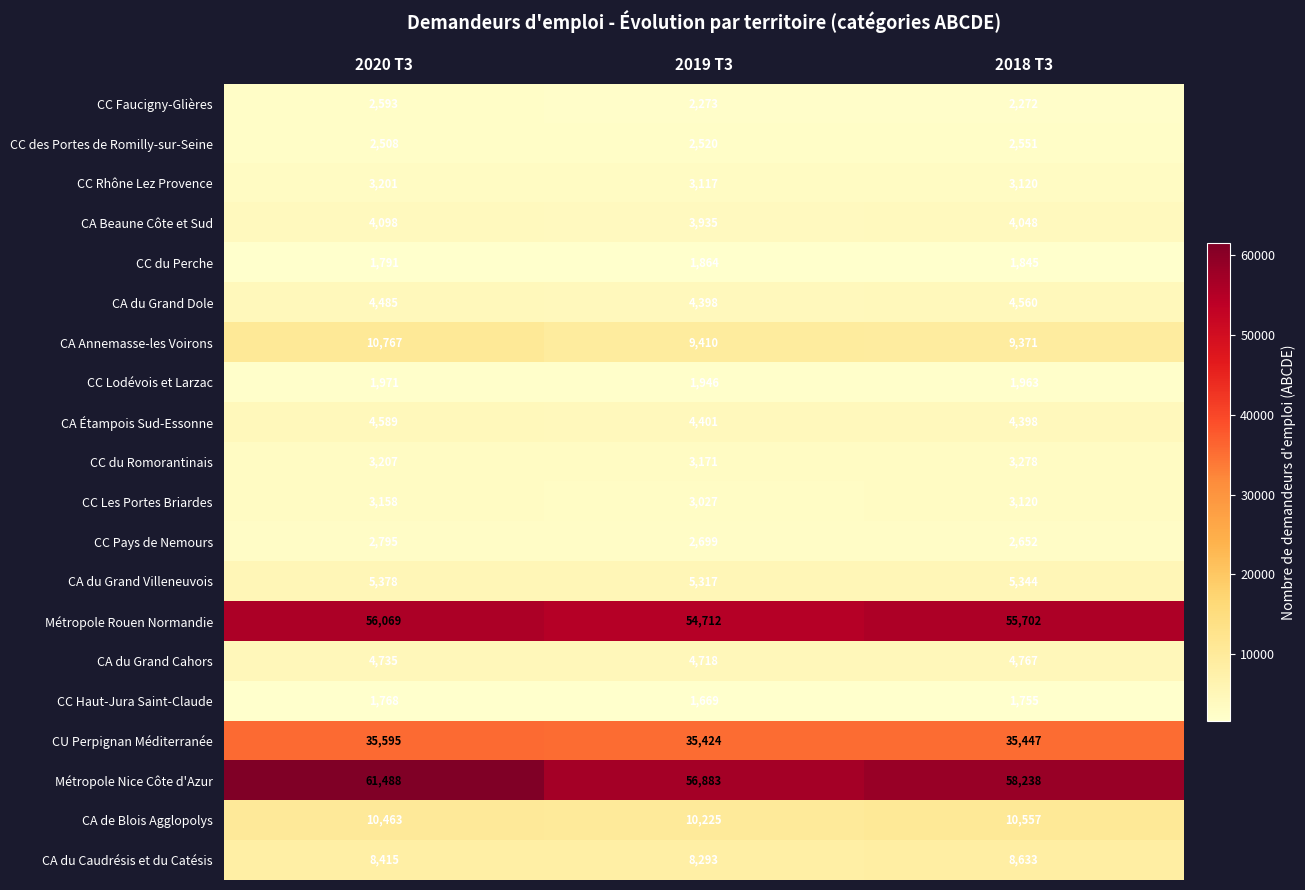

At which category is the sum across all series the highest?

2020 T3